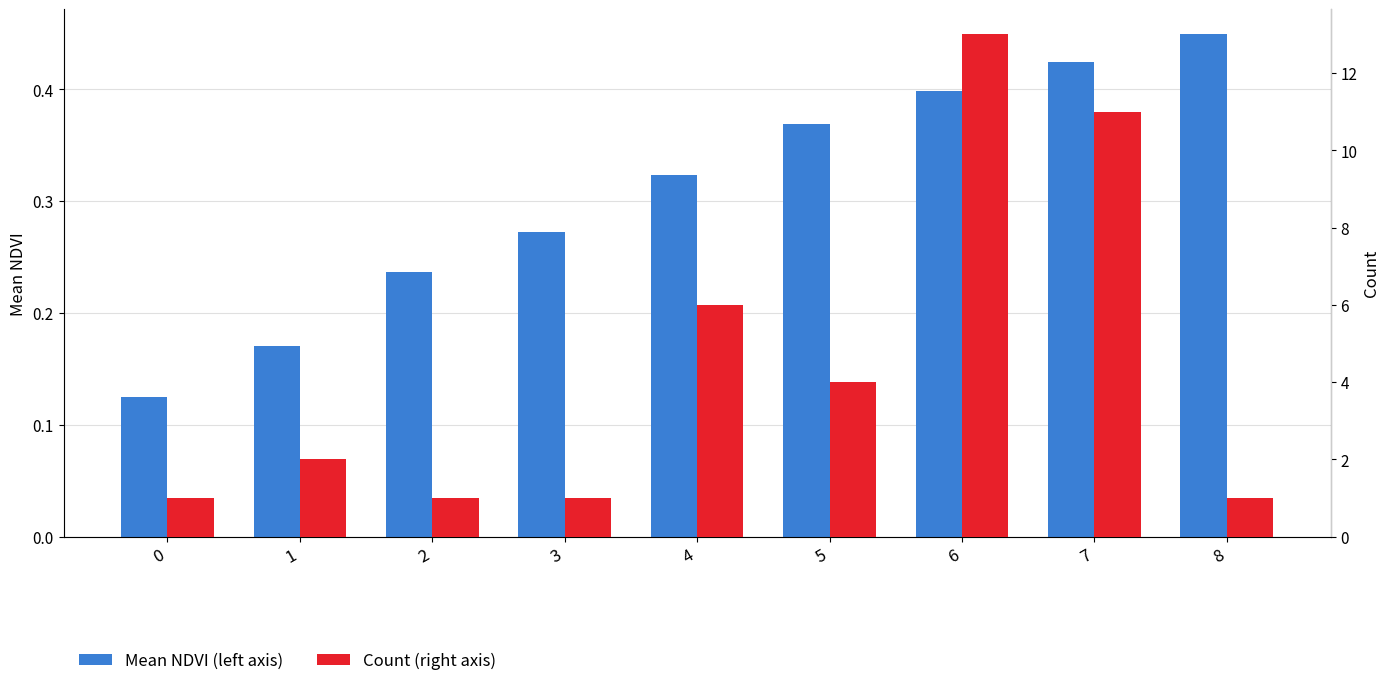

What is the difference between the second highest and second lowest values in the Count (right axis) series?

10.0